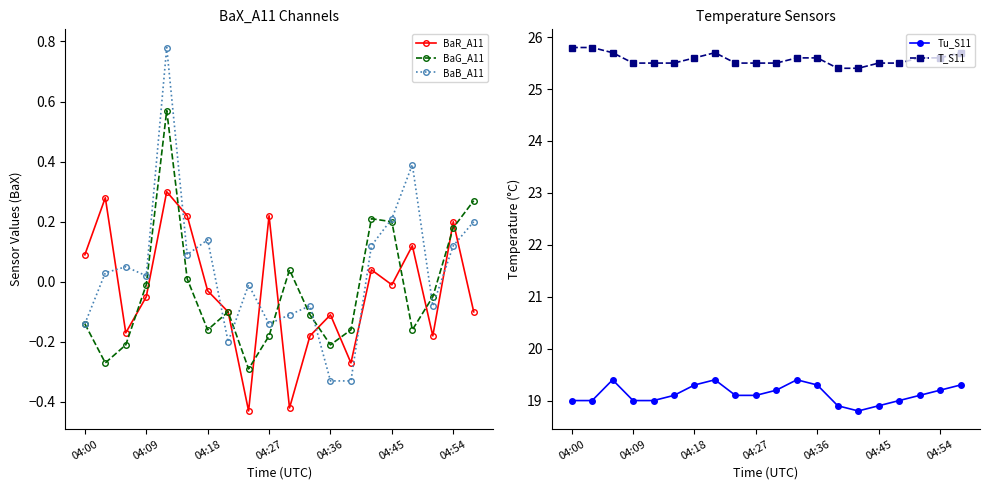

At which label does BaG_A11 reach its minimum?

8